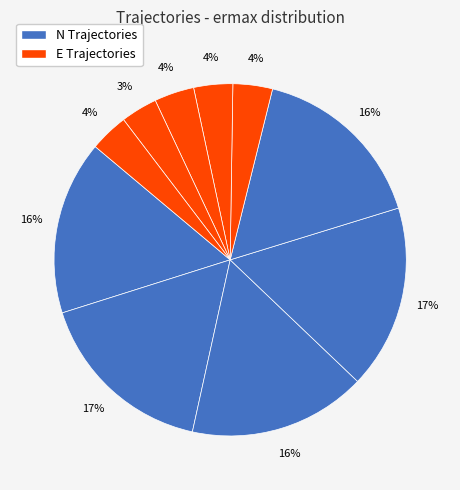

How many slices are in this pie chart?

10